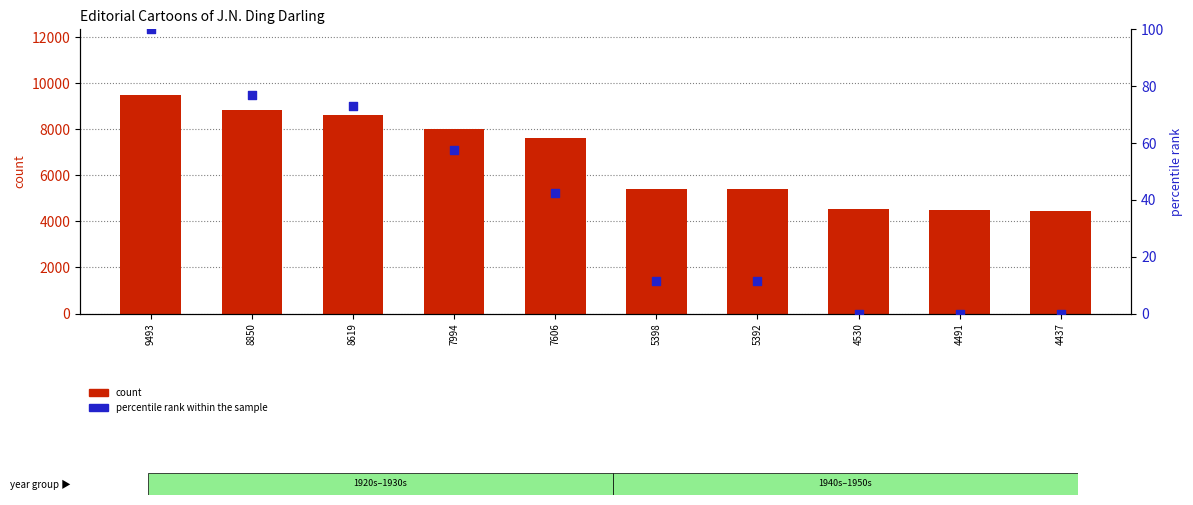

Which series has the largest Y range (max minus min)?

count